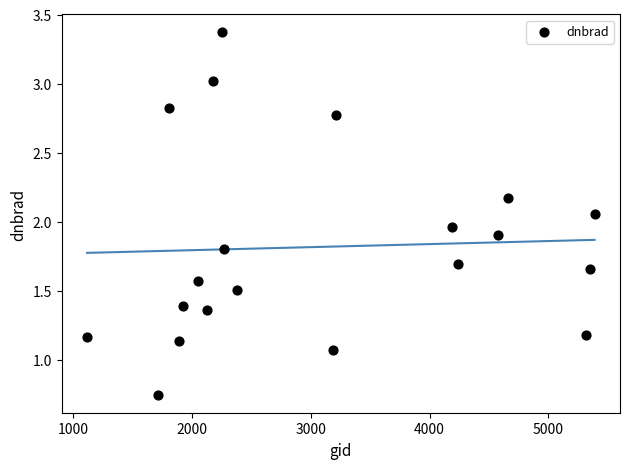

What is the range of X values (max minus min)?

4275.0